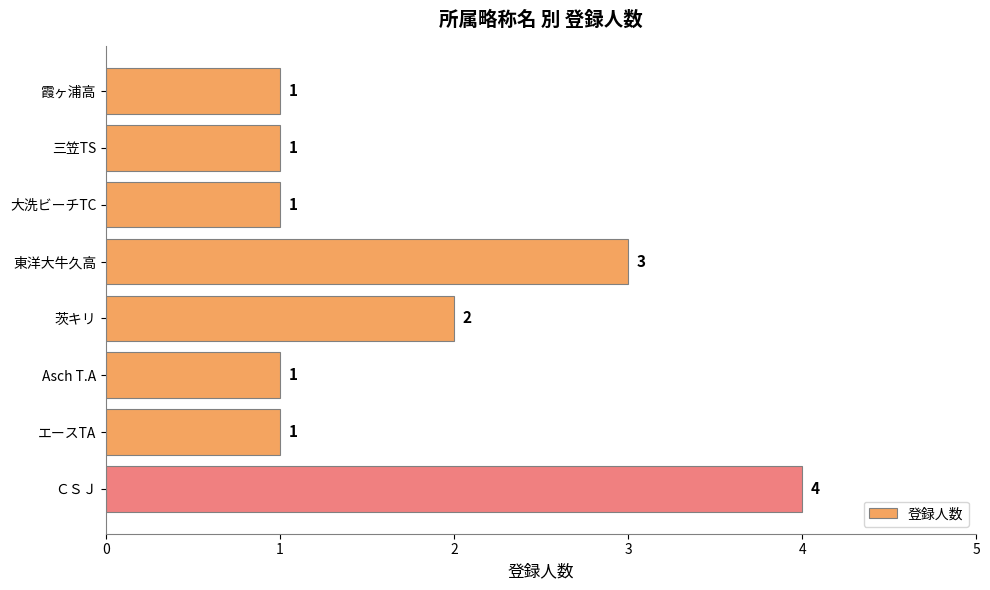

What position from the top is 三笠TS?

2